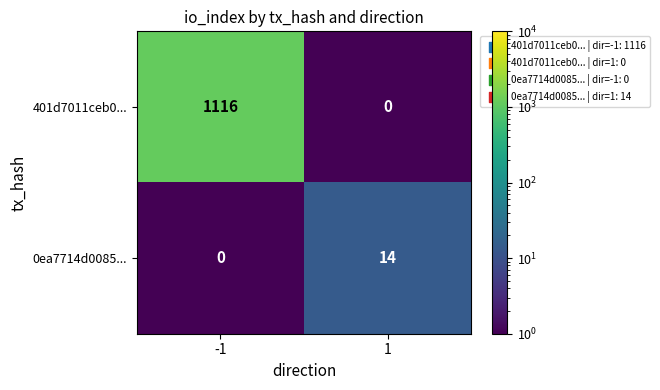

List the series in order of their overall mean, highest first.

401d7011ceb0..., 0ea7714d0085...